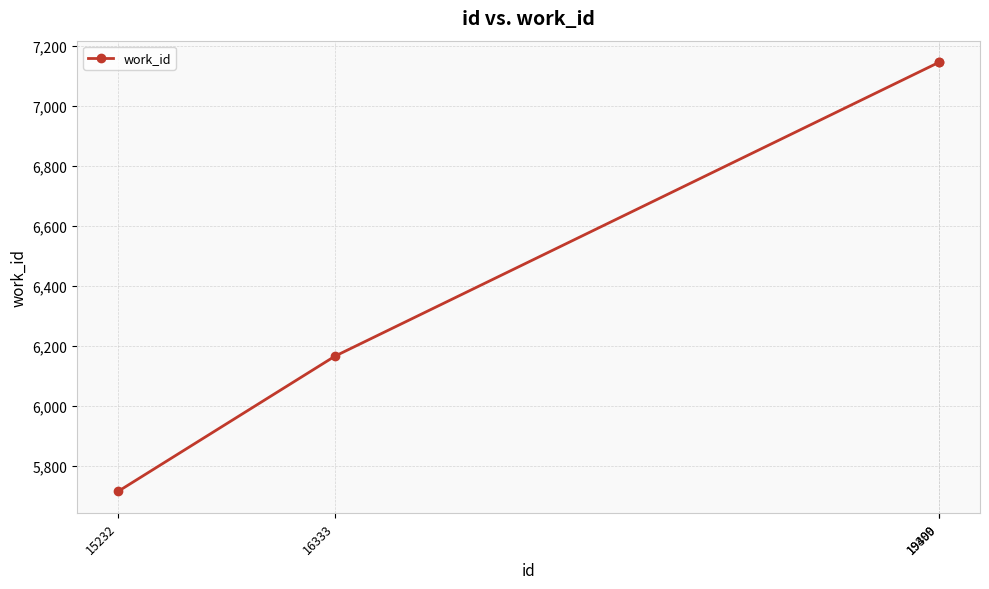

What is the difference between the second highest and minimum values?

1431